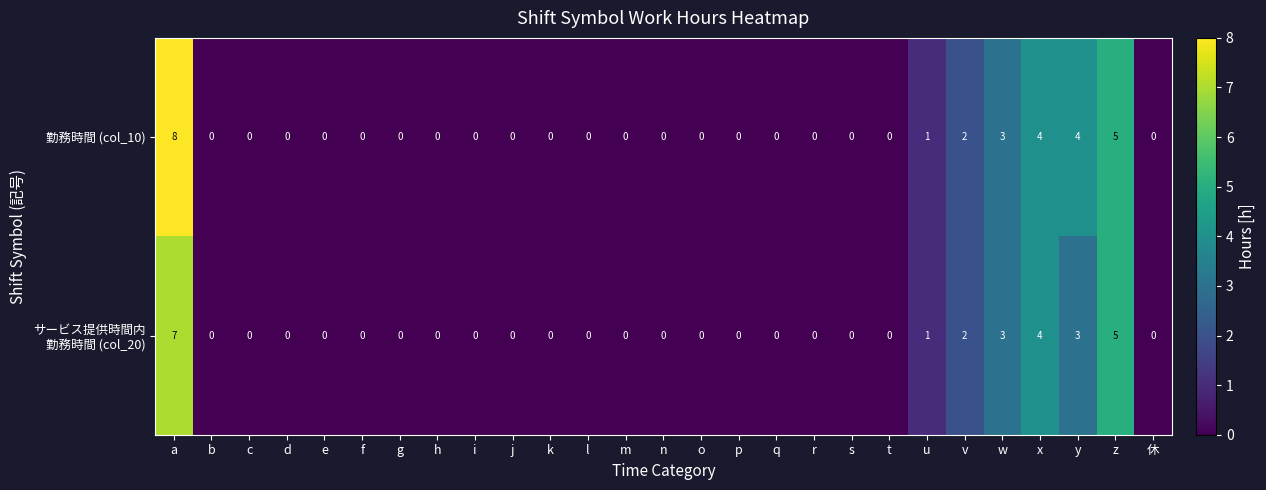

Is it true that 勤務時間 (col_10) equals 0 at k?

True